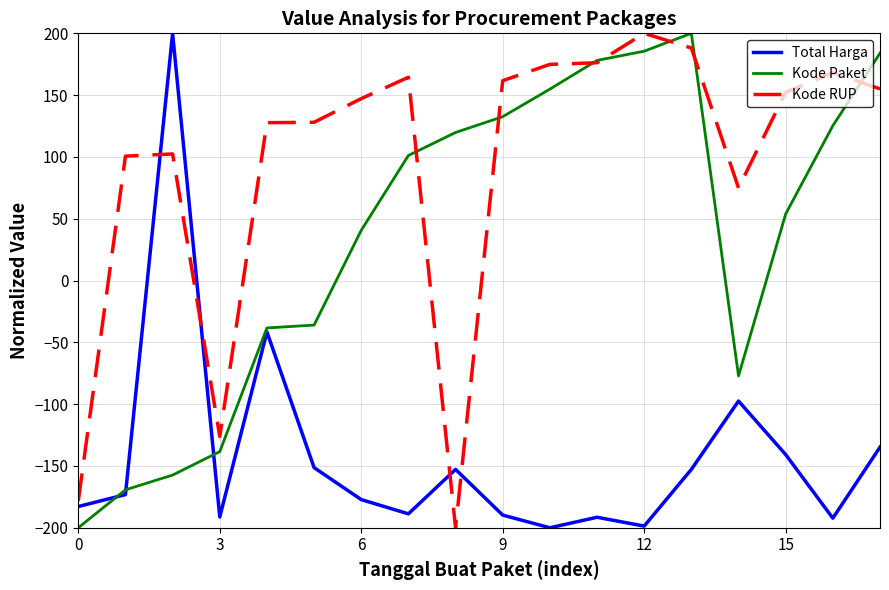

What is the lowest value of the Total Harga series?

-200.0